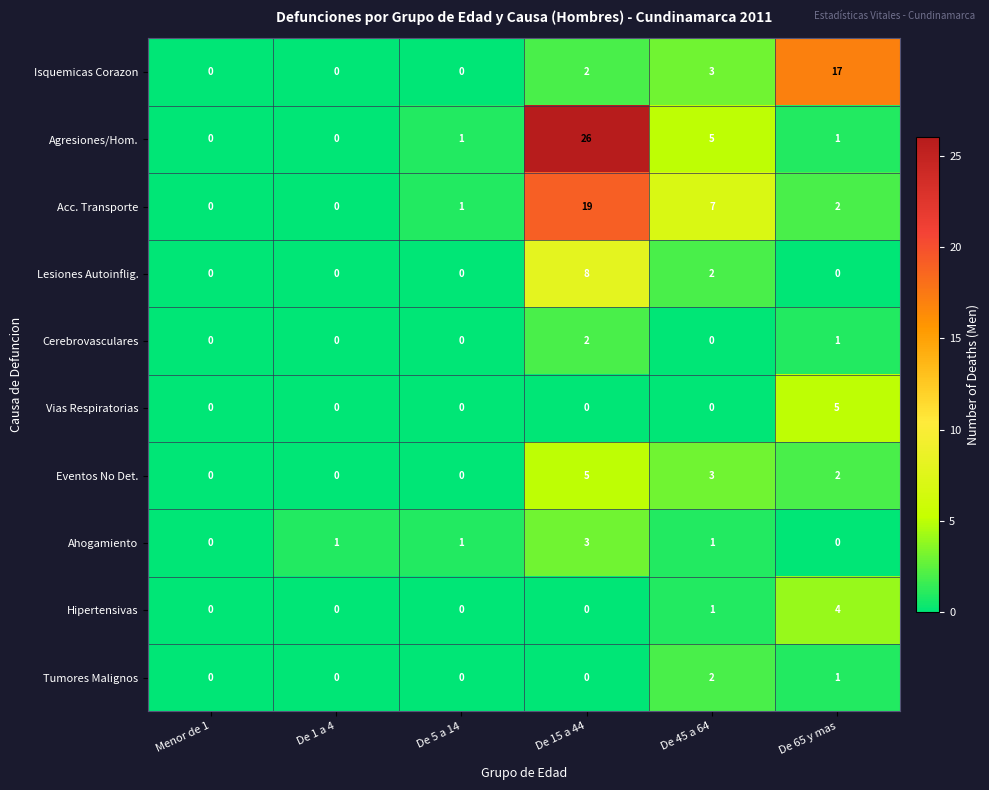

What is the difference between the maximum and minimum values in the Eventos No Det. series?

5